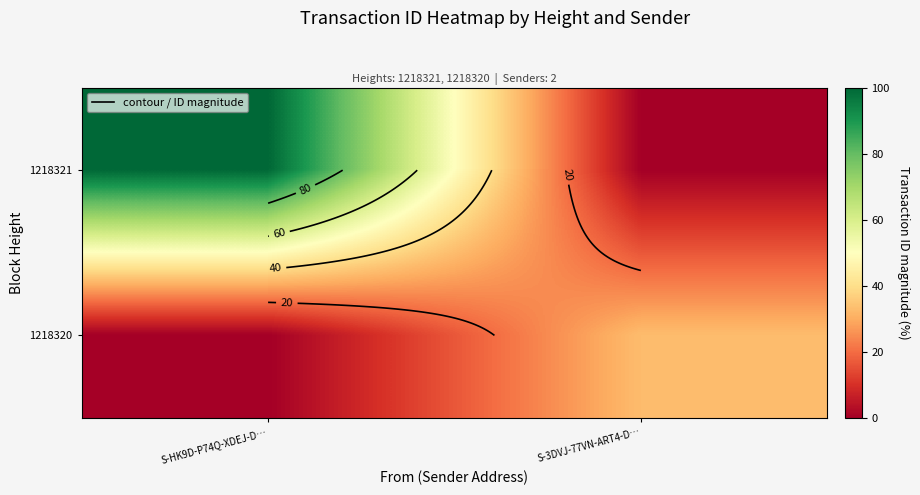

True or false: 1218320 has a value of 0.0 at S-HK9D-P74Q-XDEJ-D….

True